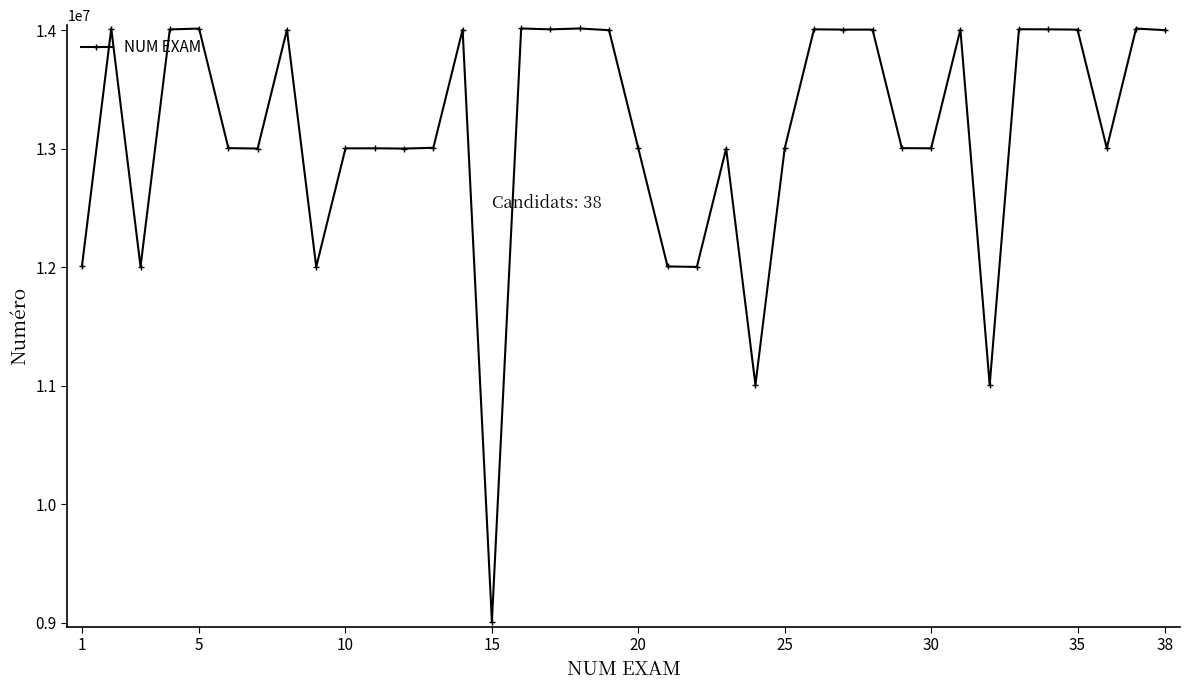

True or false: the data has more than 0 interior local peaks.

True